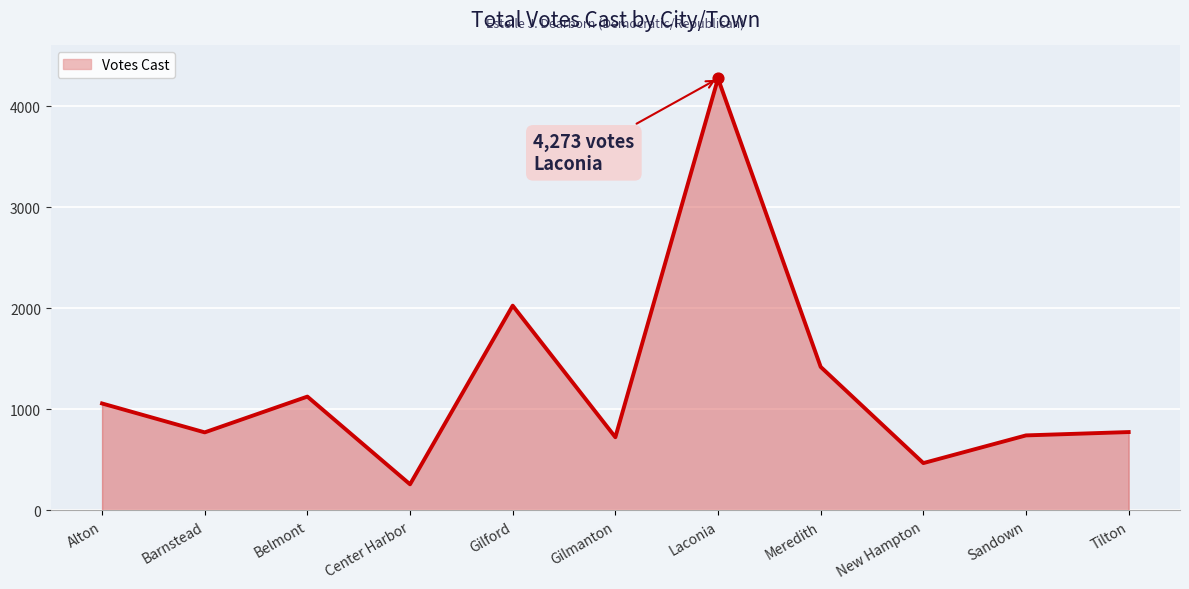

What is the change in value from Gilmanton to Sandown?

+18